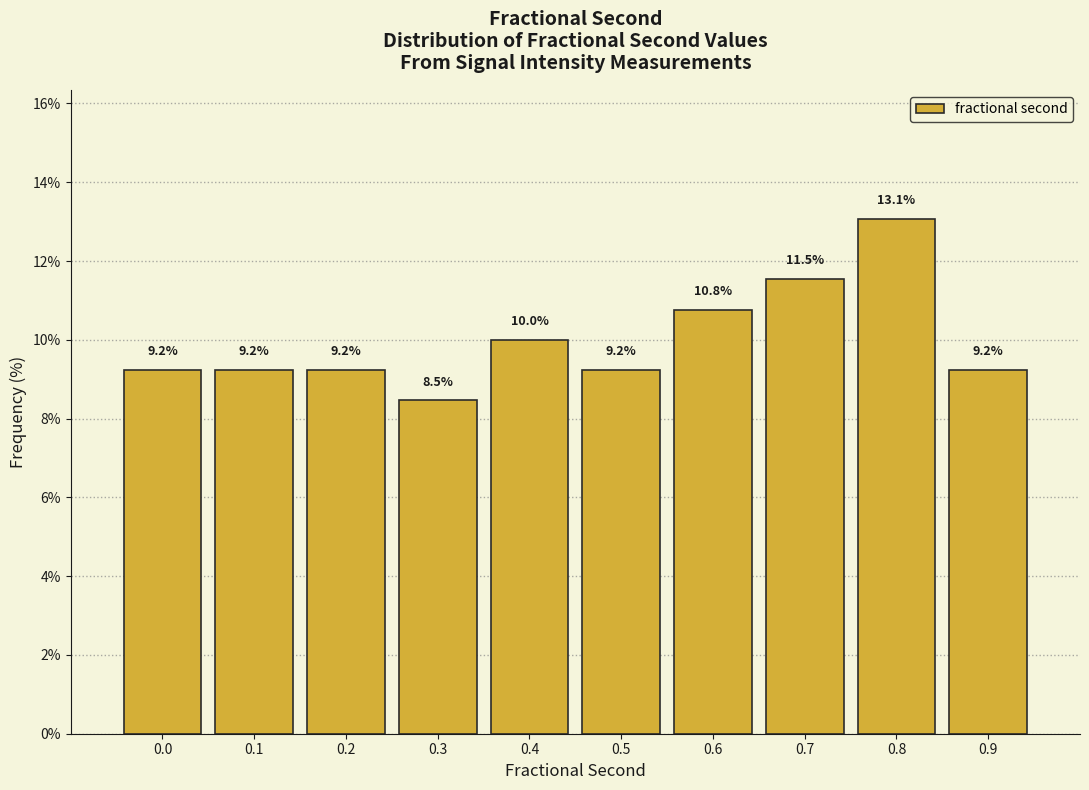

Reading right to left, list all the values displayed in this chart.

9.2	13.1	11.5	10.8	9.2	10.0	8.5	9.2	9.2	9.2